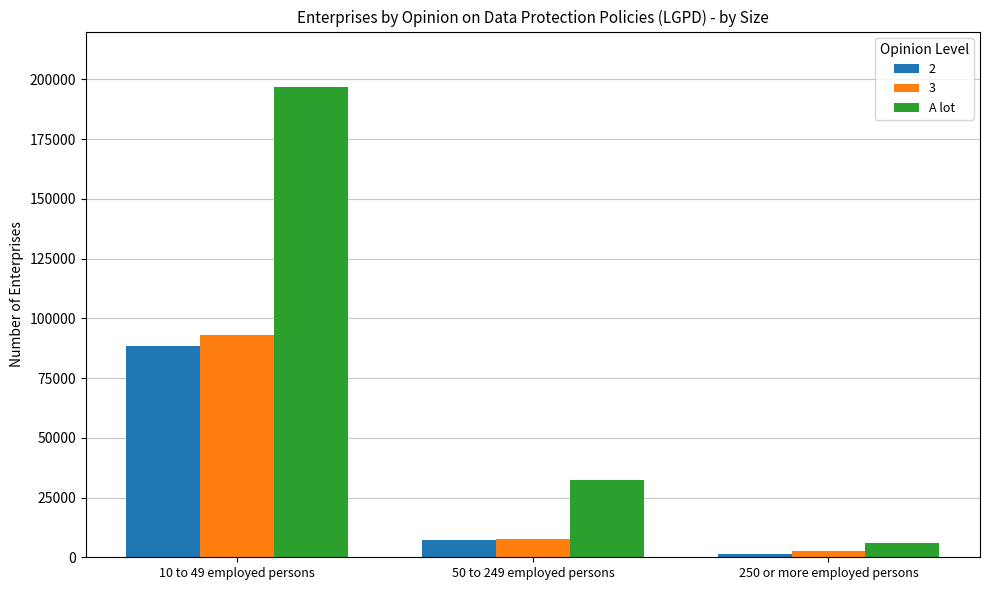

What is the maximum value shown in the chart?

196825